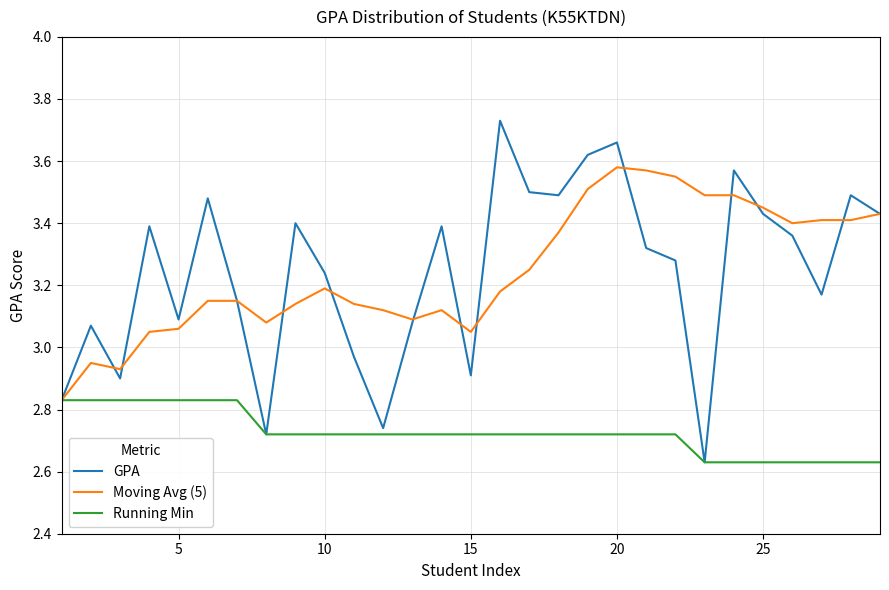

True or false: GPA and Moving Avg (5) intersect in this chart.

True